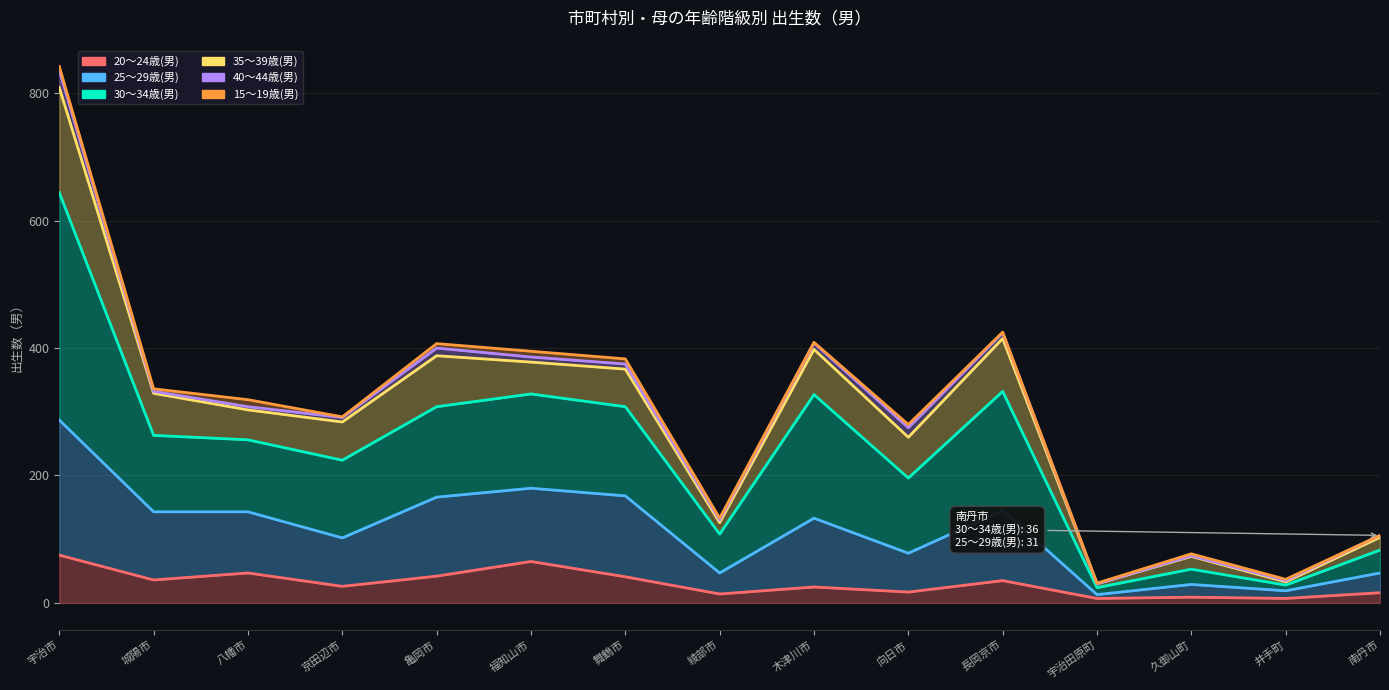

In 20〜24歳(男), how many points are higher than both neighbors (excluding endpoints)?

5